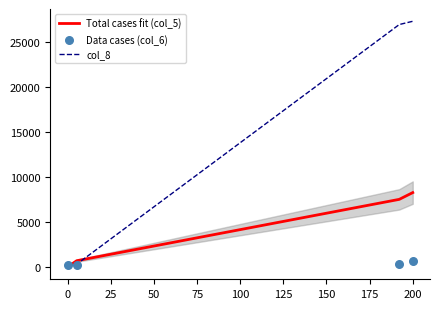

Which series has the largest total across all categories?

col_8